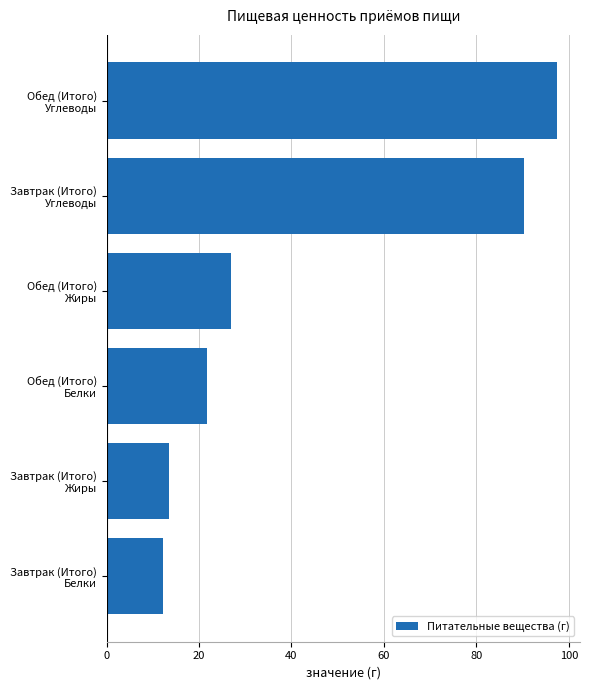

What is the average value?

43.7